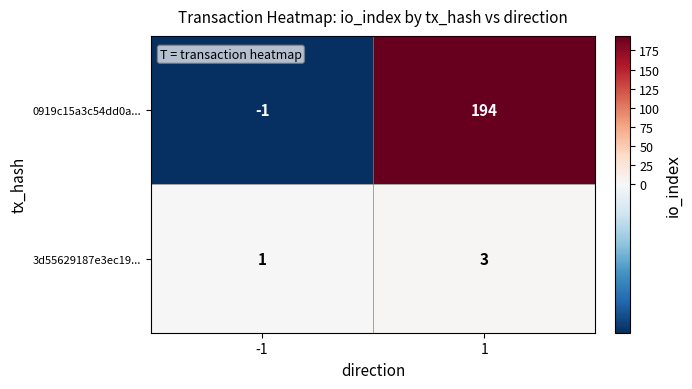

Count the number of categories in the chart.

2